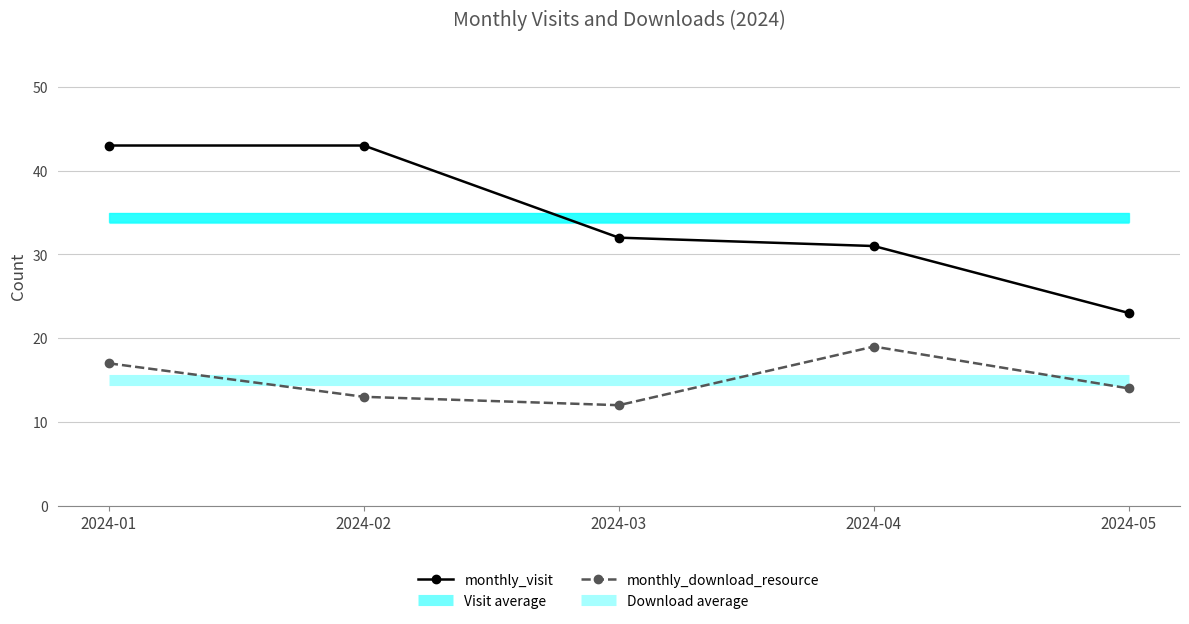

At 2024-02, list the series in order from smallest to largest.

monthly_download_resource, monthly_visit